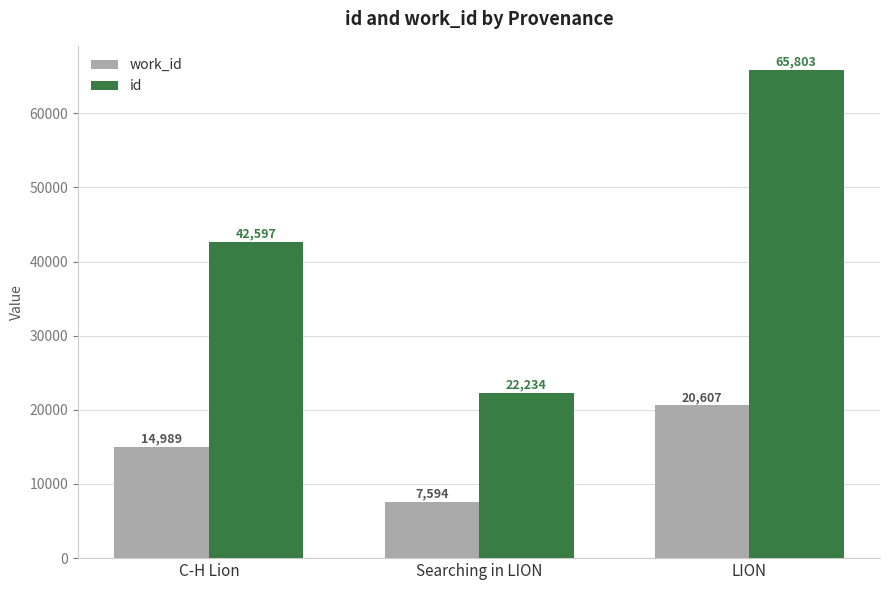

Between Searching in LION and LION, which series saw the biggest shift?

id